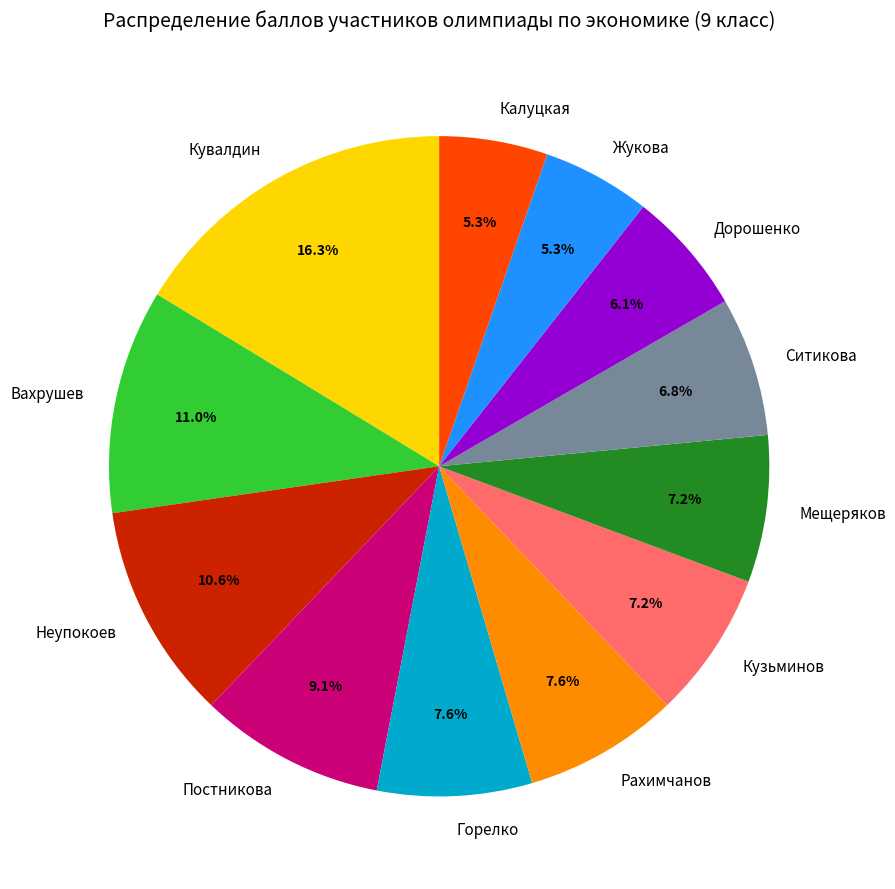

How much of the chart is everything except Калуцкая?

94.7%